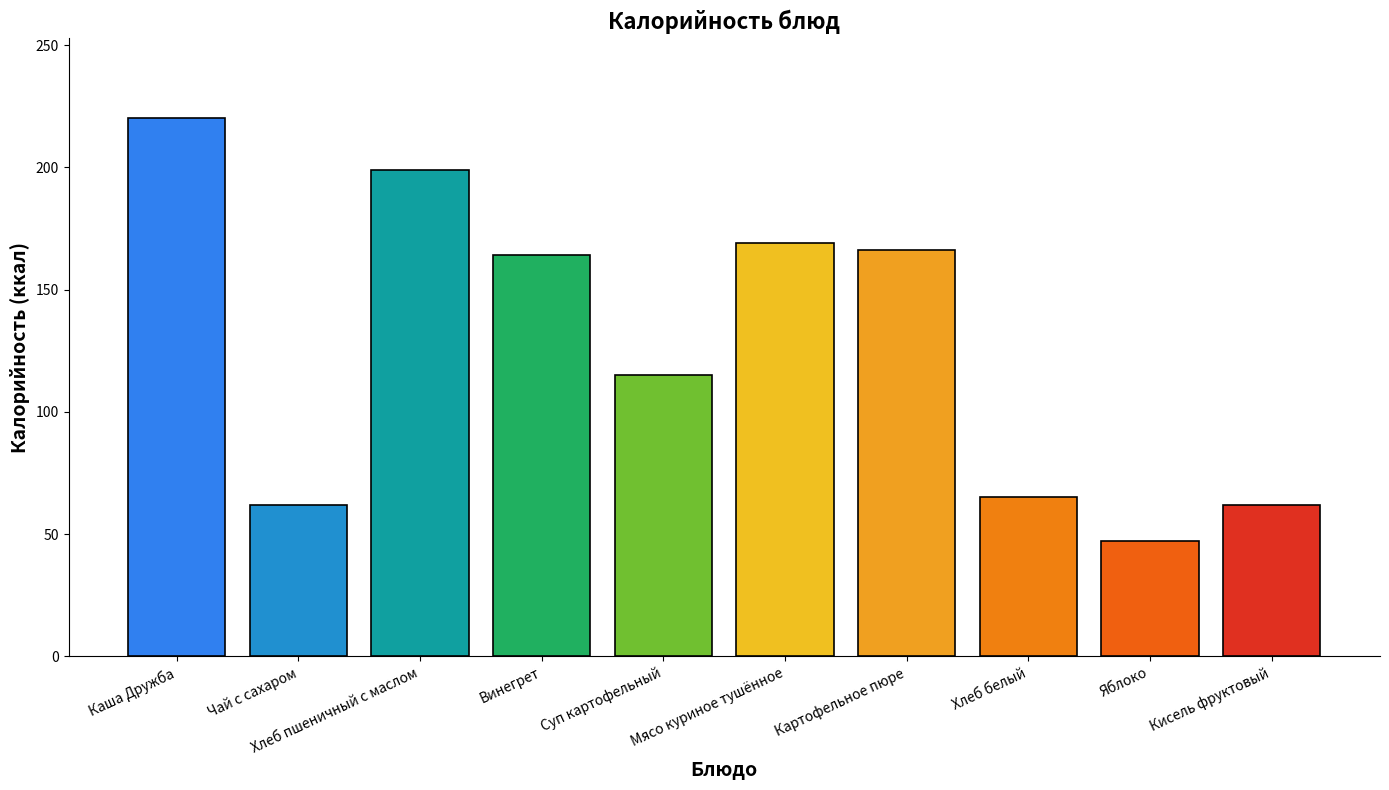

Which label corresponds to the smallest value in the chart?

Яблоко